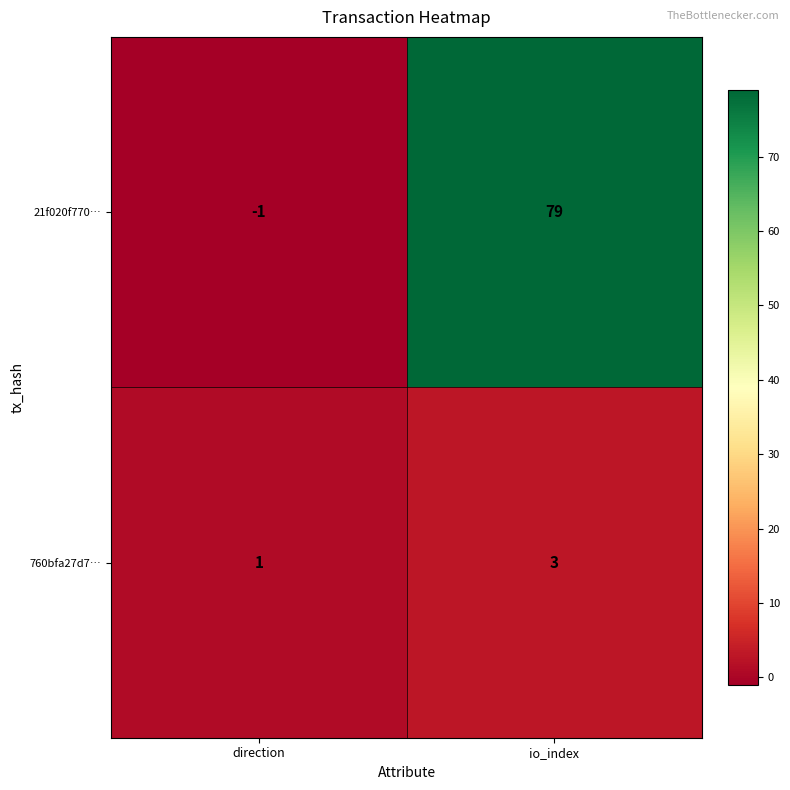

At which category does the chart reach its peak across all series?

io_index